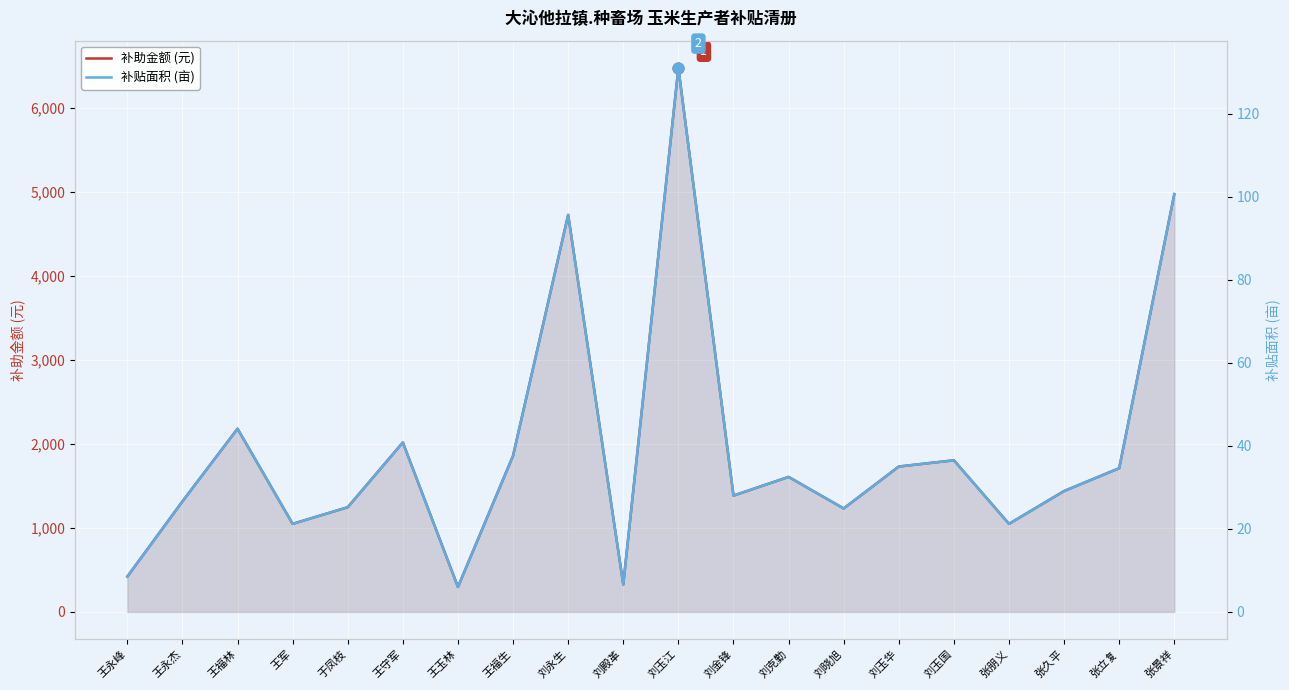

Which series has the largest total across all categories?

补助金额 (元)